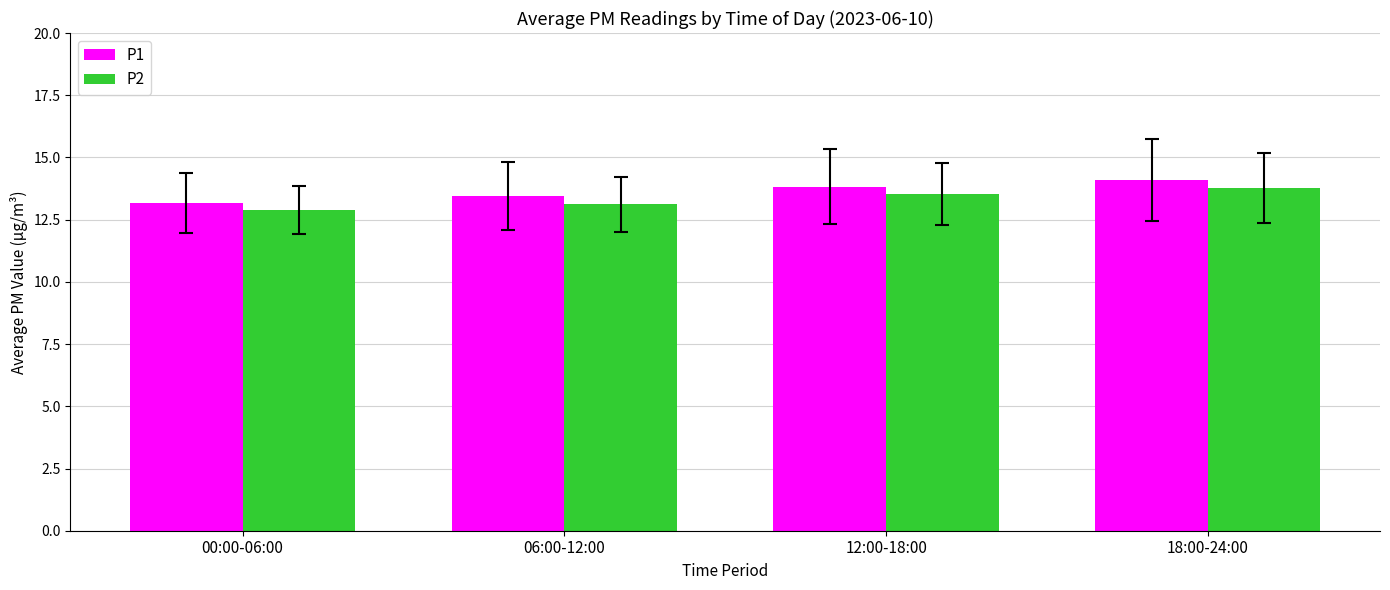

What is the label of the 4th bar from the left?

18:00-24:00